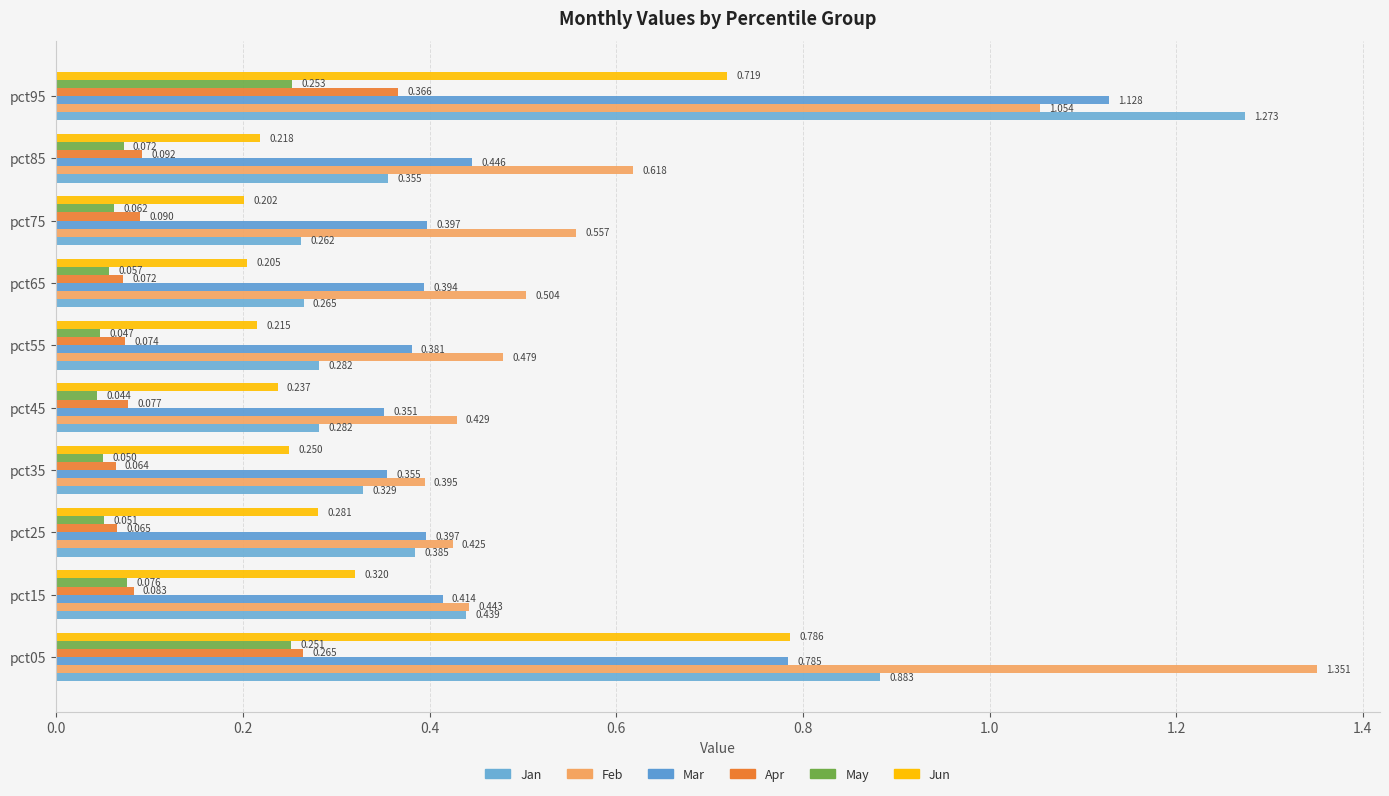

At how many categories does at least one series exceed 0?

10